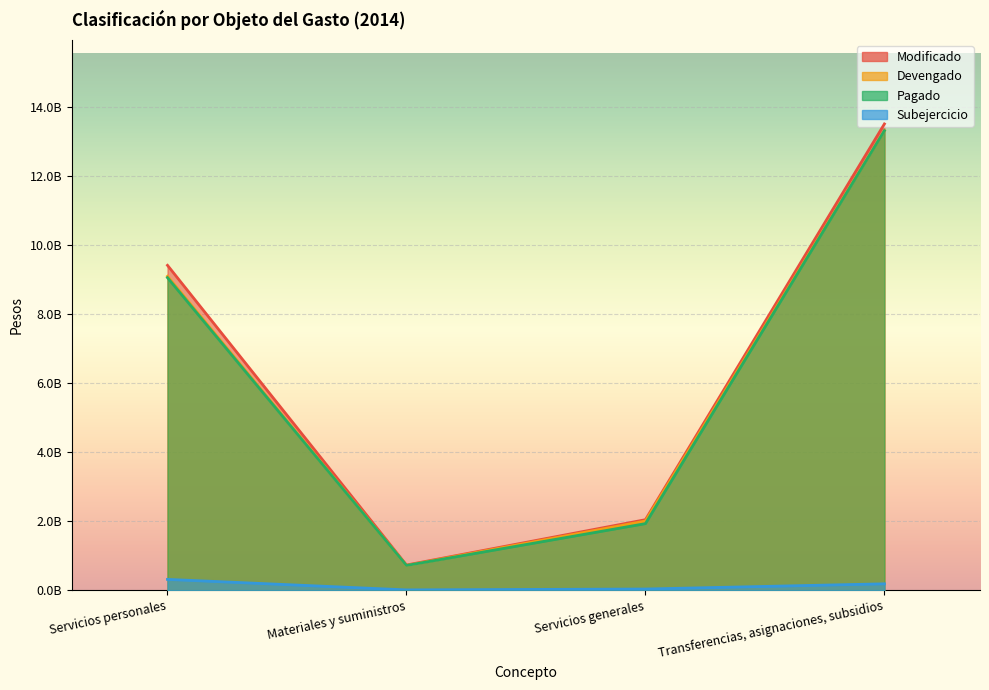

Where is the first local minimum for Modificado?

Materiales y suministros